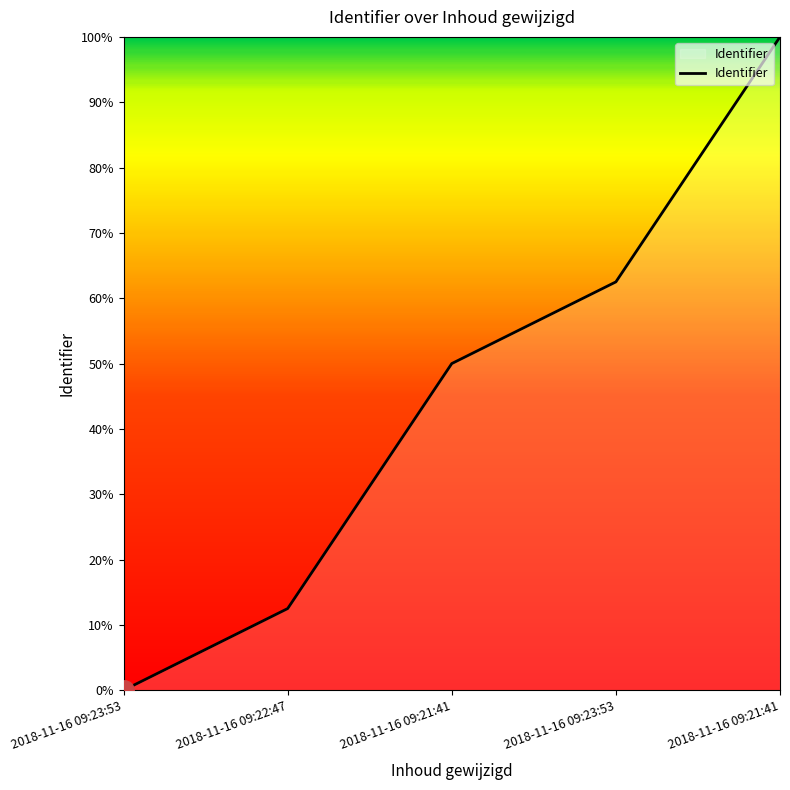

Count the number of data series in this chart.

1